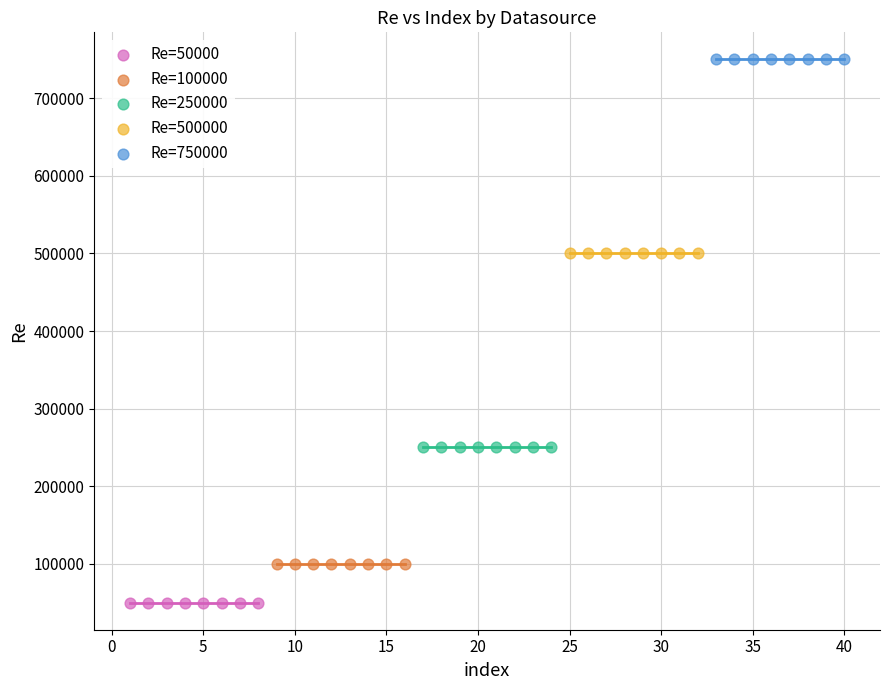

Which series reaches the maximum Y coordinate?

Re=750000